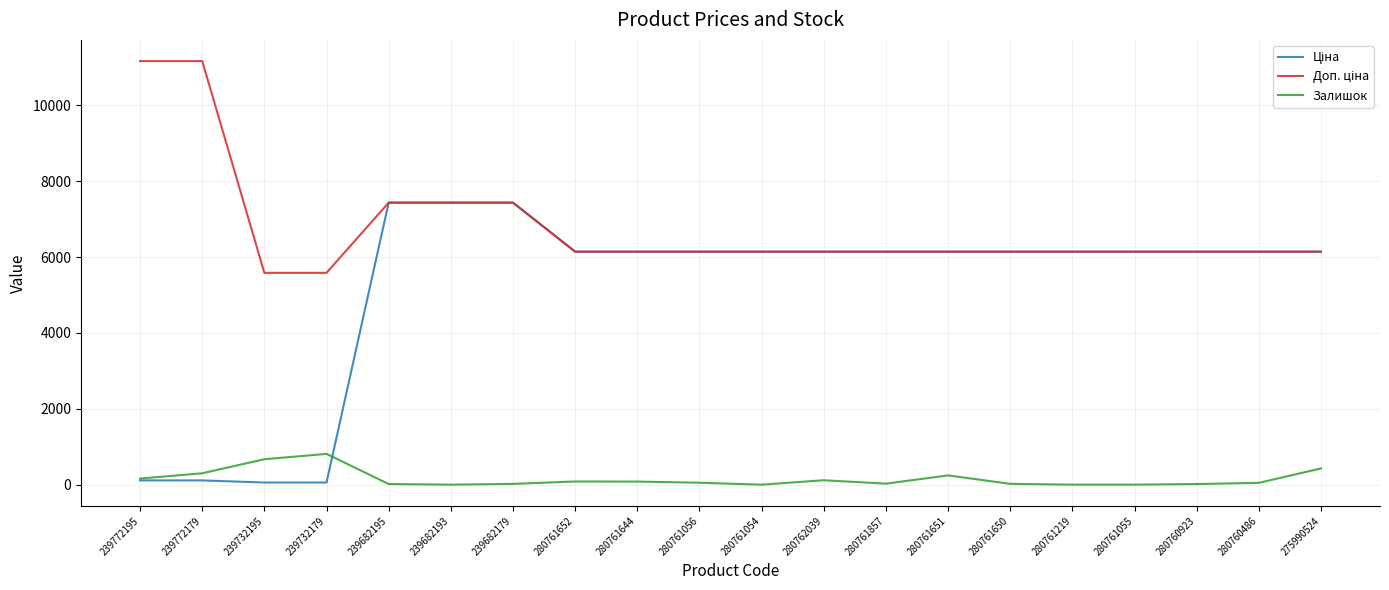

What is the maximum value shown in the chart?

11169.0